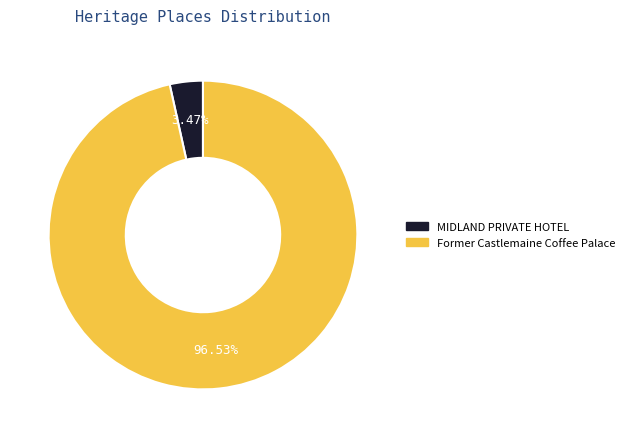

To the nearest percent, what is the average slice percentage?

50%